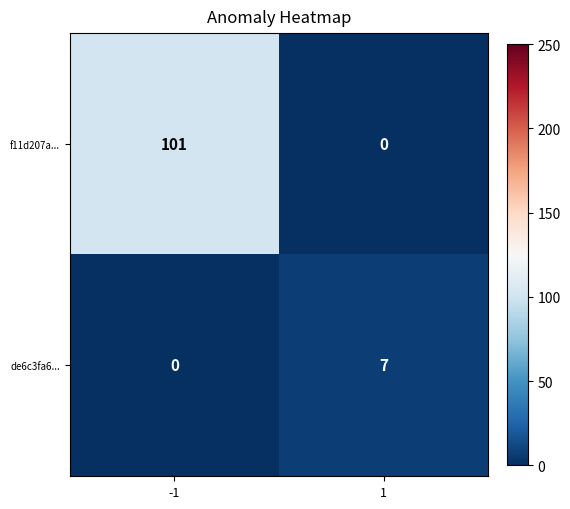

Which label corresponds to the largest value in the chart?

-1